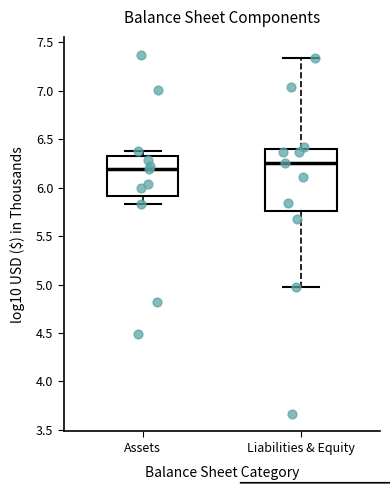

Which box's median line is the lowest?

Assets